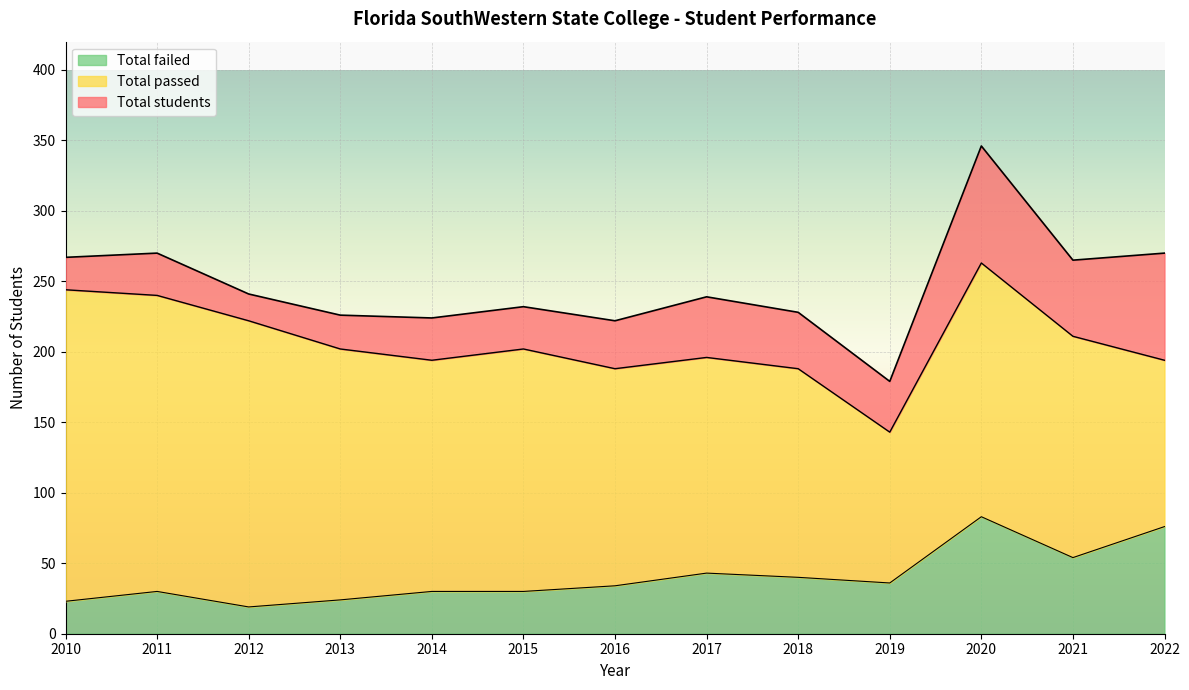

Reading right to left, transcribe all the data shown in this chart.

Total students: 2022=270	2021=265	2020=346	2019=179	2018=228	2017=239	2016=222	2015=232	2014=224	2013=226	2012=241	2011=270	2010=267
Total passed: 2022=194	2021=211	2020=263	2019=143	2018=188	2017=196	2016=188	2015=202	2014=194	2013=202	2012=222	2011=240	2010=244
Total failed: 2022=76	2021=54	2020=83	2019=36	2018=40	2017=43	2016=34	2015=30	2014=30	2013=24	2012=19	2011=30	2010=23